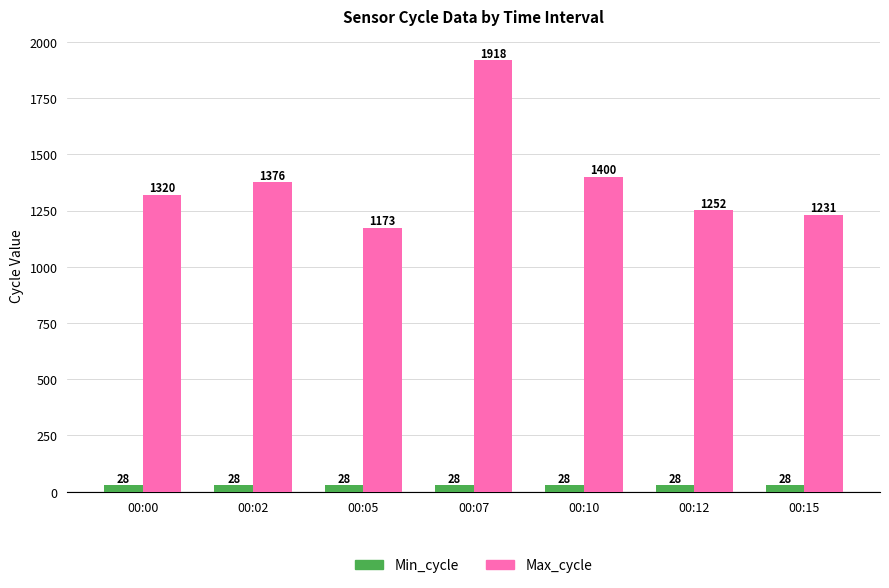

Does the chart contain stacked bars?

No